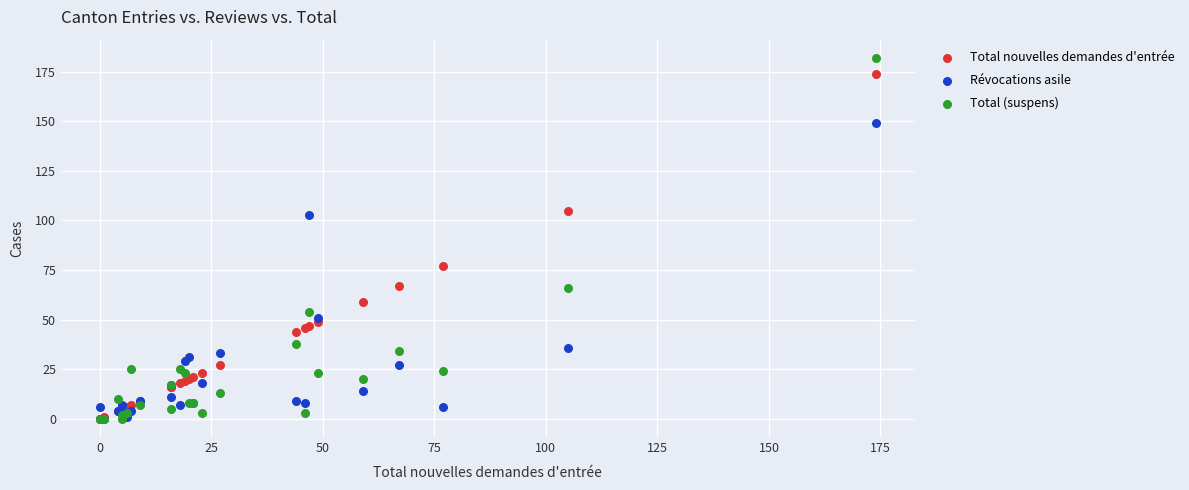

Which series reaches the maximum Y coordinate?

Total (suspens)